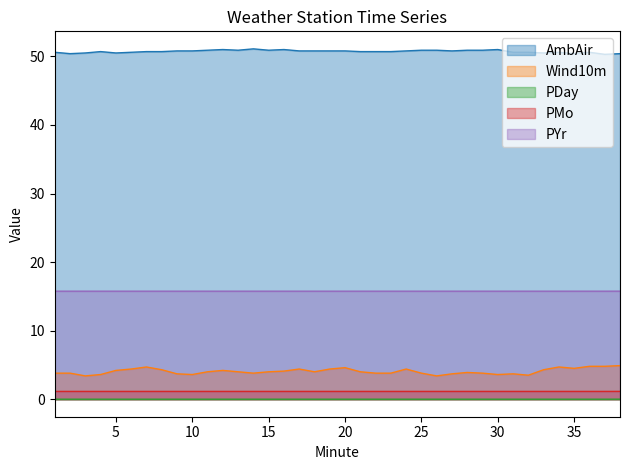

True or false: AmbAir has a value of 50.6 at 34.

True